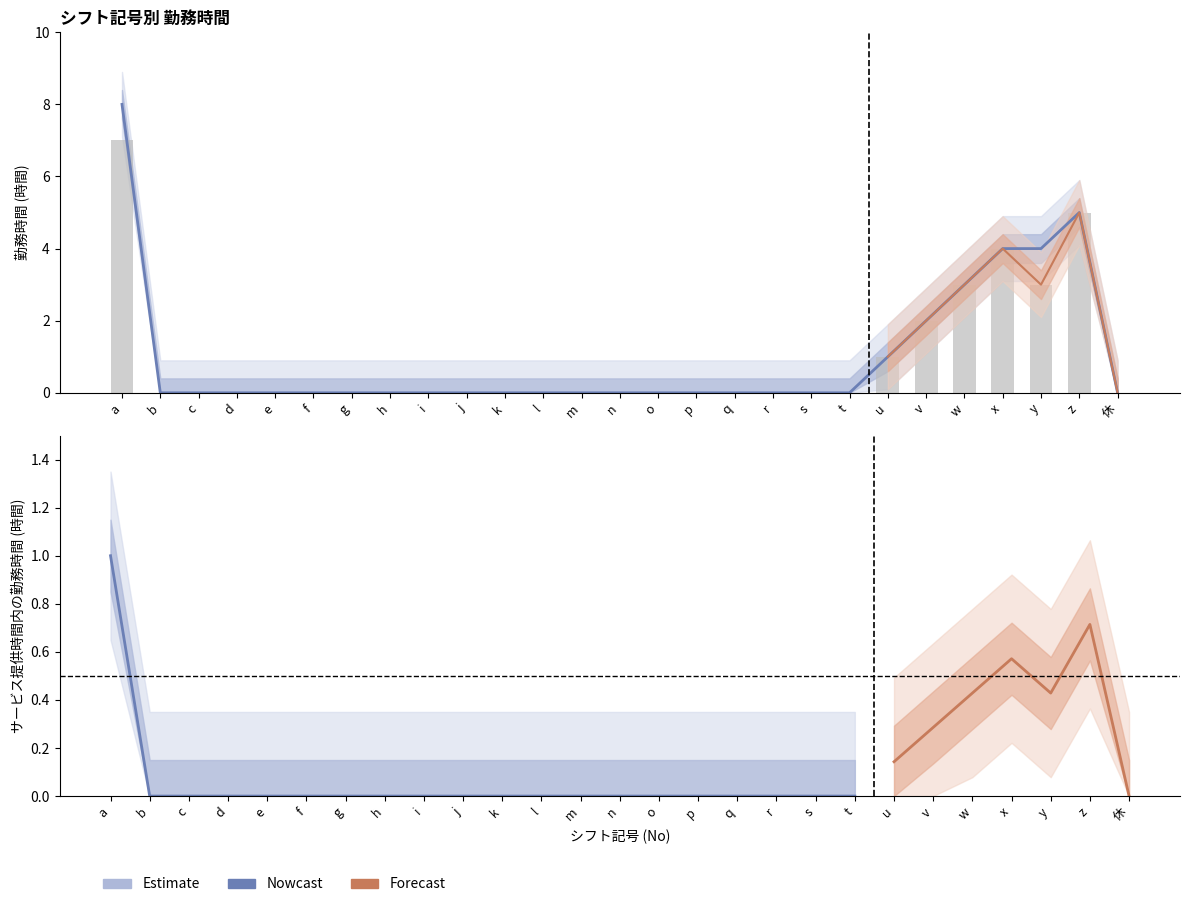

At which label does サービス提供時間内の勤務時間 reach its peak?

a